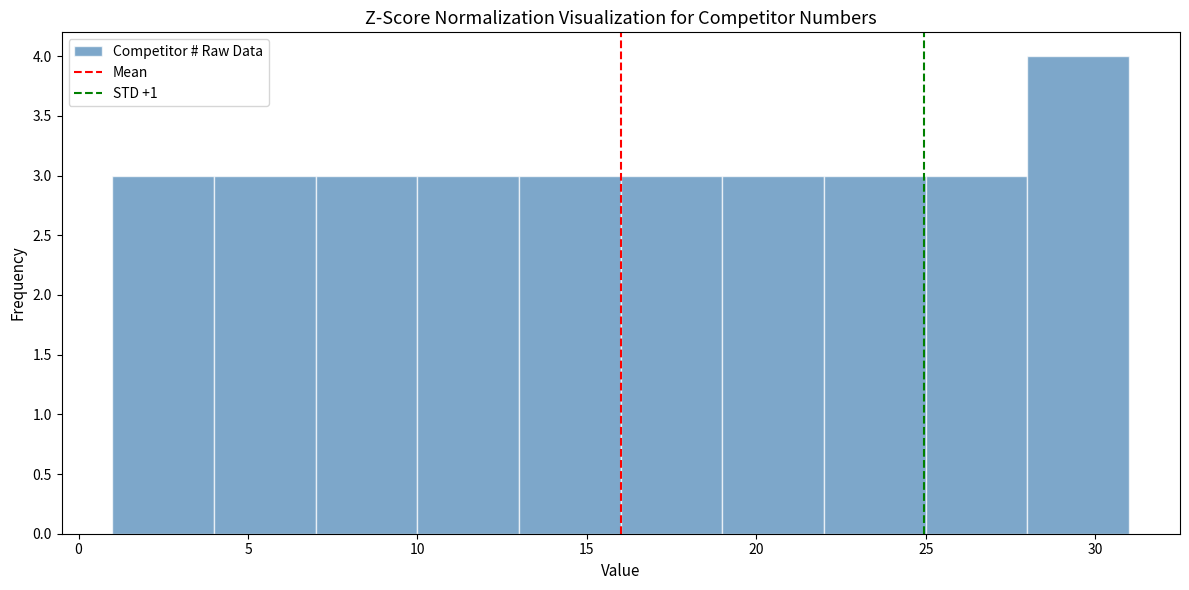

Reading left to right, transcribe this chart: for each bar, give the range it covers on the x-axis and its height. The values are not printed on the chart, so give them approximately, as read against the axis.

1 to 4: 3
4 to 7: 3
7 to 10: 3
10 to 13: 3
13 to 16: 3
16 to 19: 3
19 to 22: 3
22 to 25: 3
25 to 28: 3
28 to 31: 4